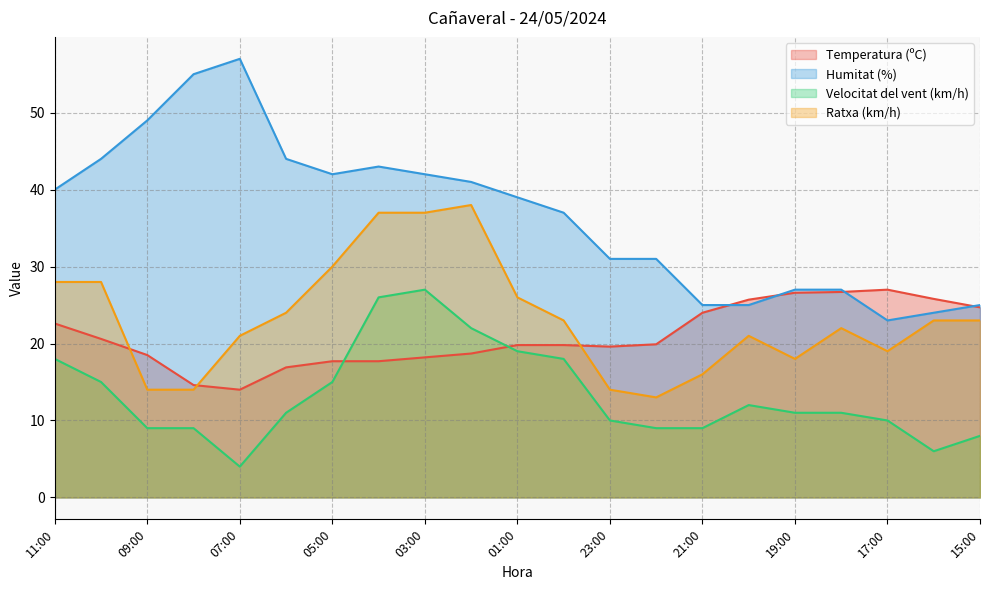

Which label corresponds to the largest value in the chart?

07:00